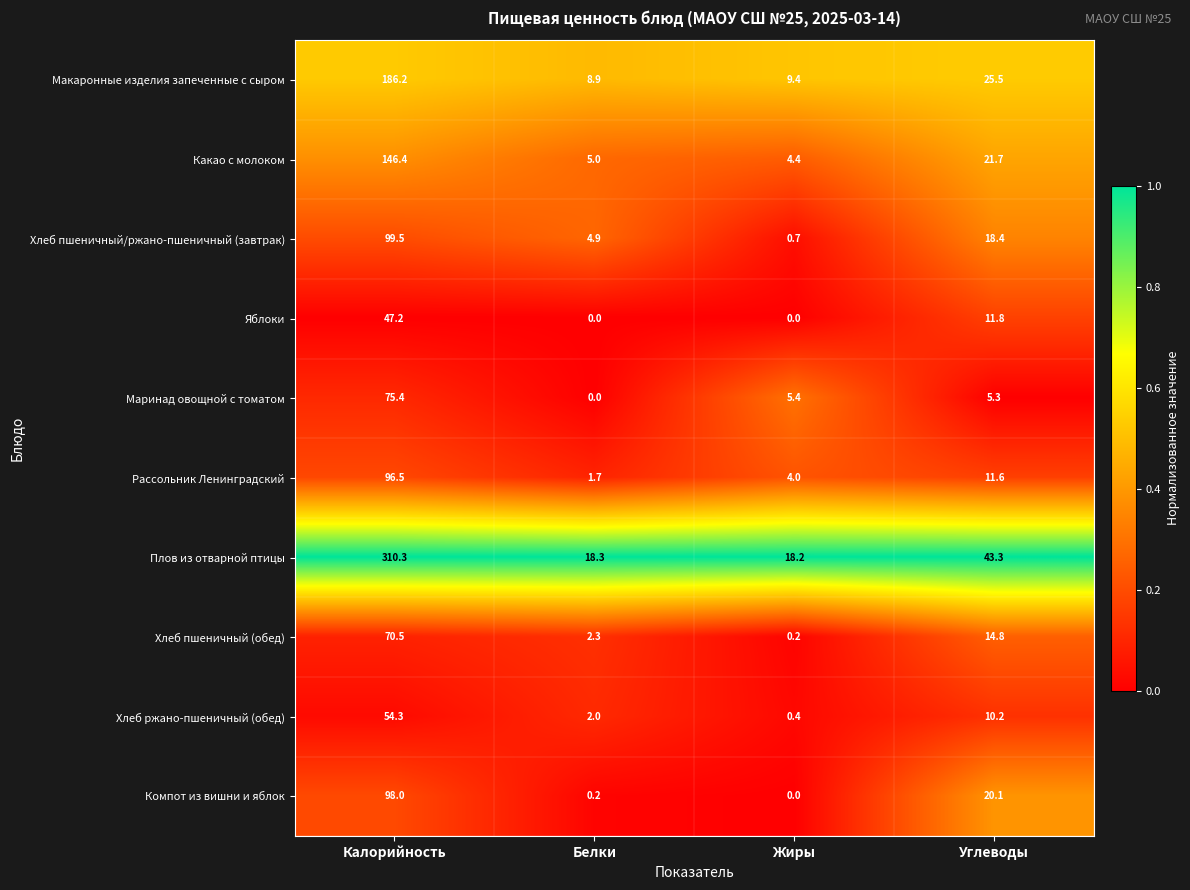

What is the sum of all Какао с молоком values?

177.5